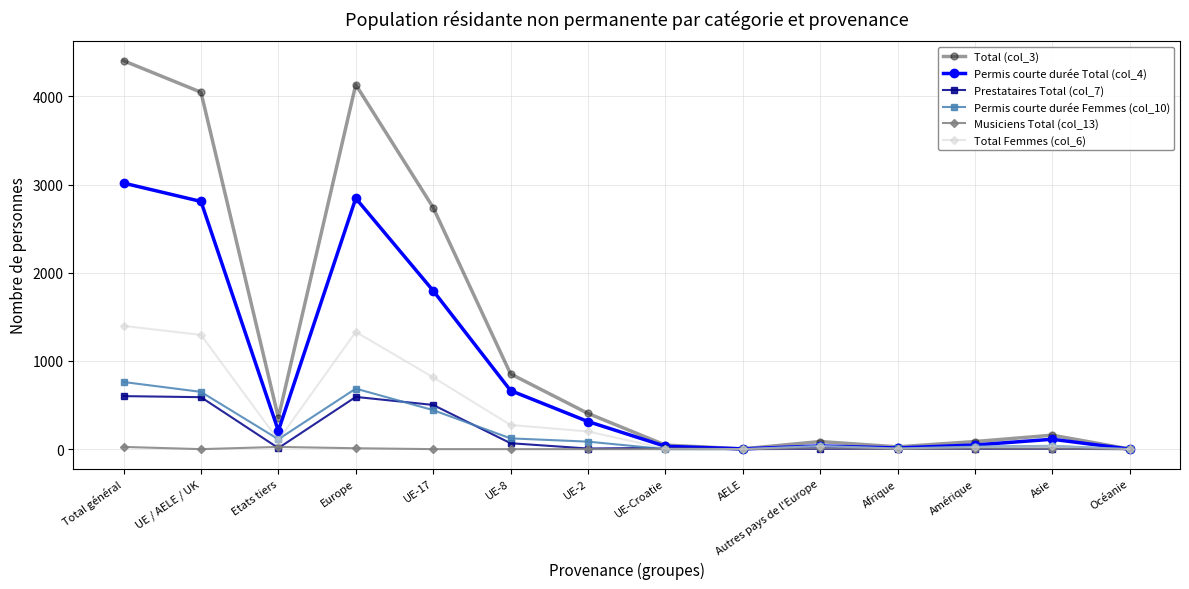

At how many categories does at least one series exceed 2272?

4